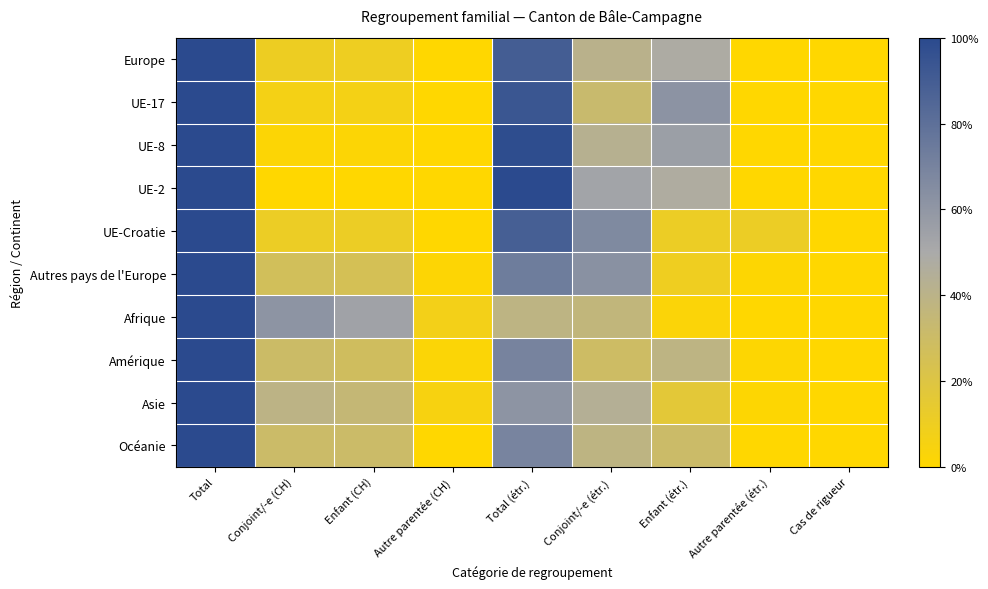

Which has a higher value, Autre parentée (étr.) or Cas de rigueur?

Autre parentée (étr.)